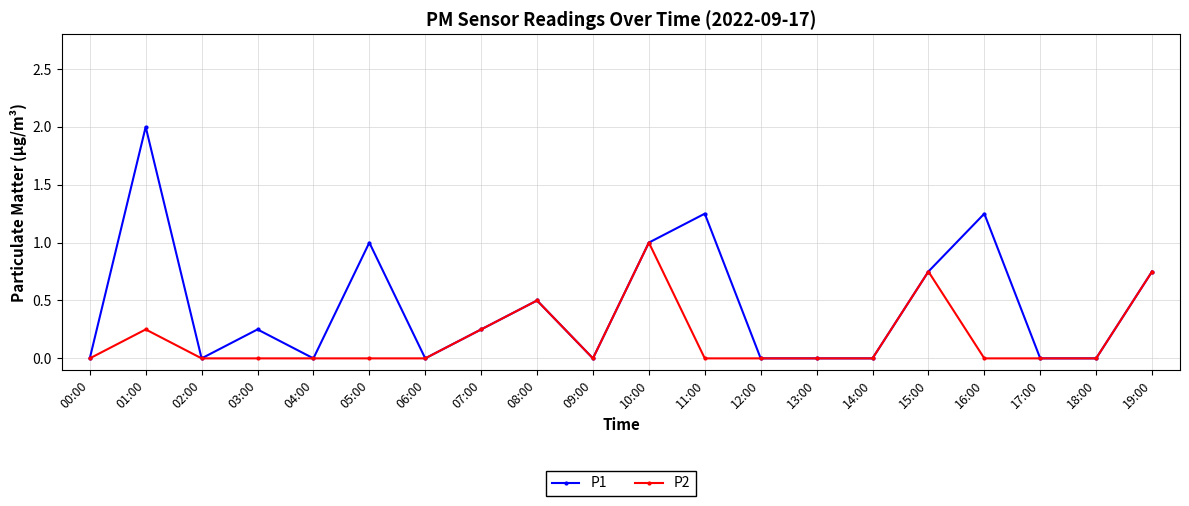

Count the number of data series in this chart.

2